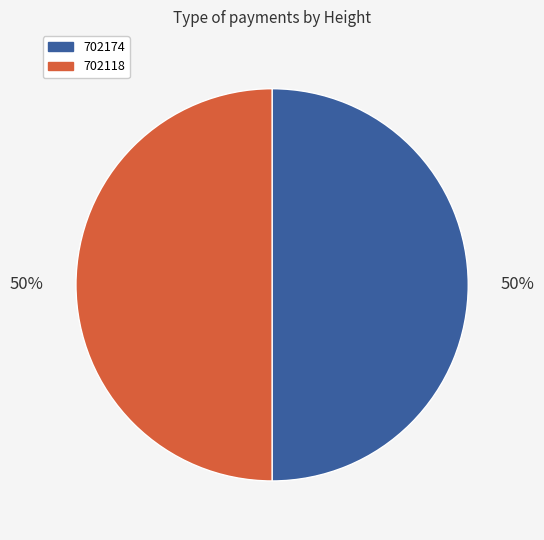

Is the sum of 702174 and 702118 greater than half?

Yes